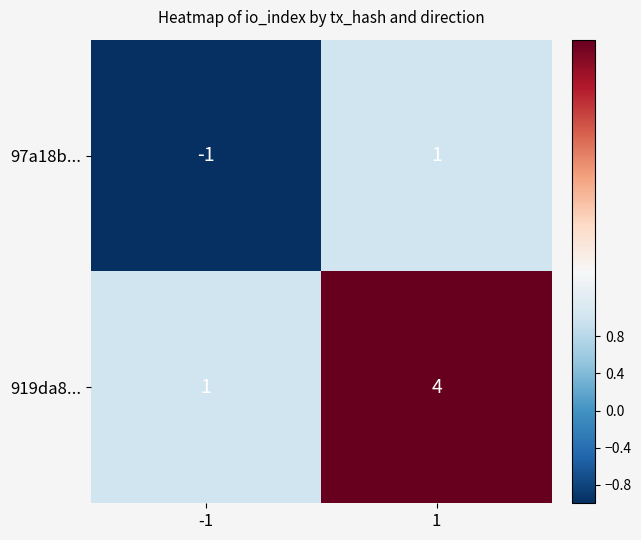

Rank the series by their maximum value, from highest to lowest.

919da8..., 97a18b...